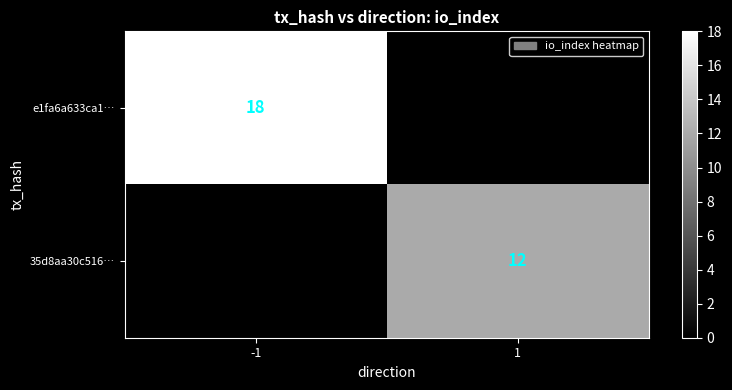

Is the value of e1fa6a633ca1… at -1 greater than the value of 35d8aa30c516… at 1?

Yes